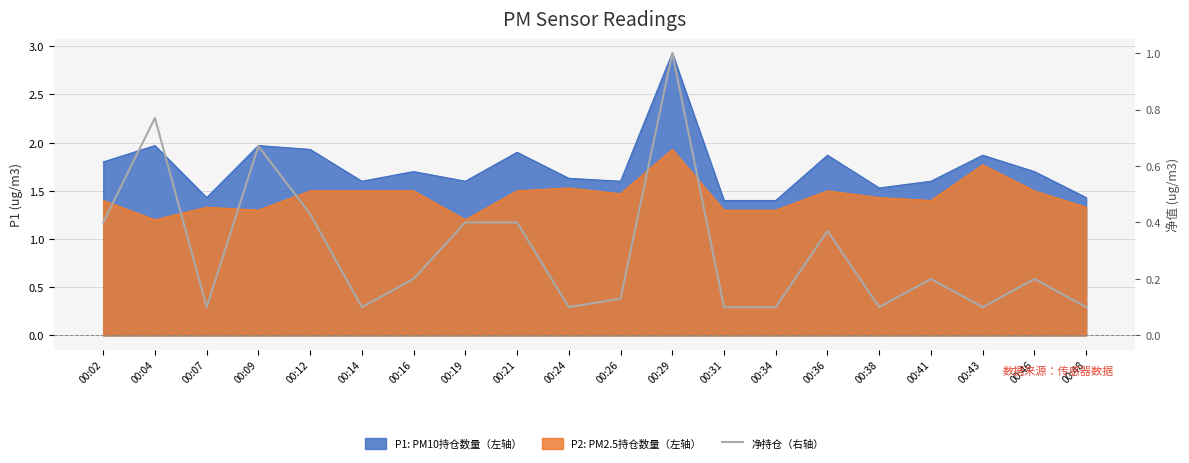

How many points are higher than both their immediate neighbors (excluding endpoints)?

7